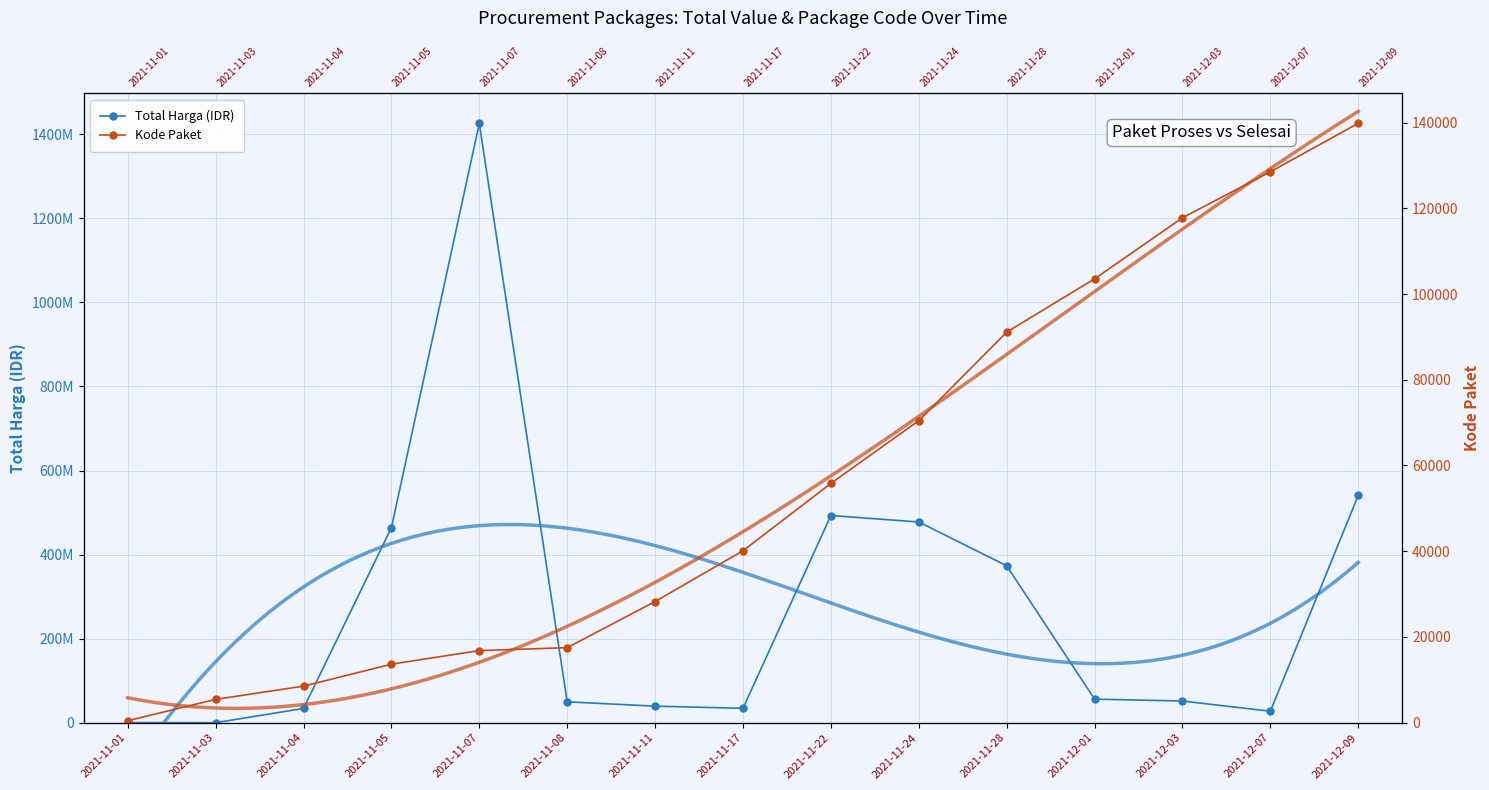

How many values in the Total Harga (IDR) series are below 51601000?

7